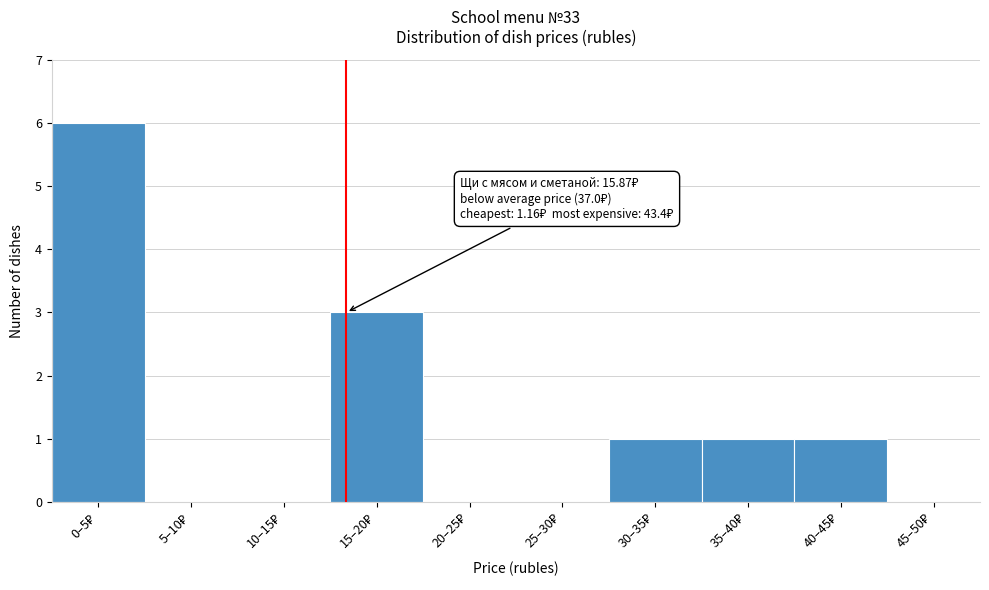

What is the maximum value shown in the chart?

6